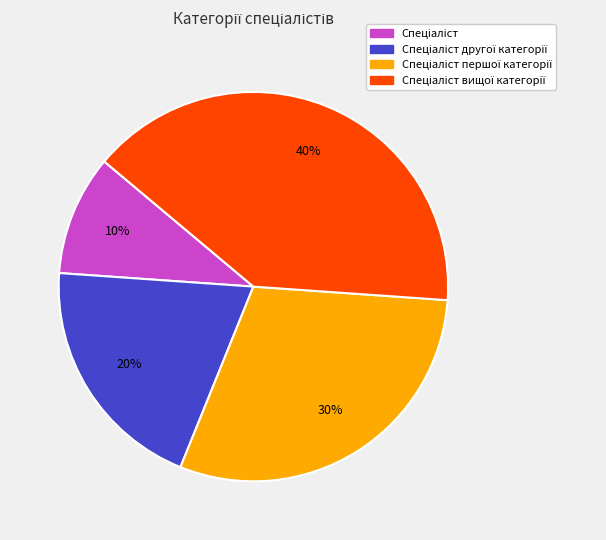

To the nearest percent, what is the difference between the largest and smallest slice percentages?

30%